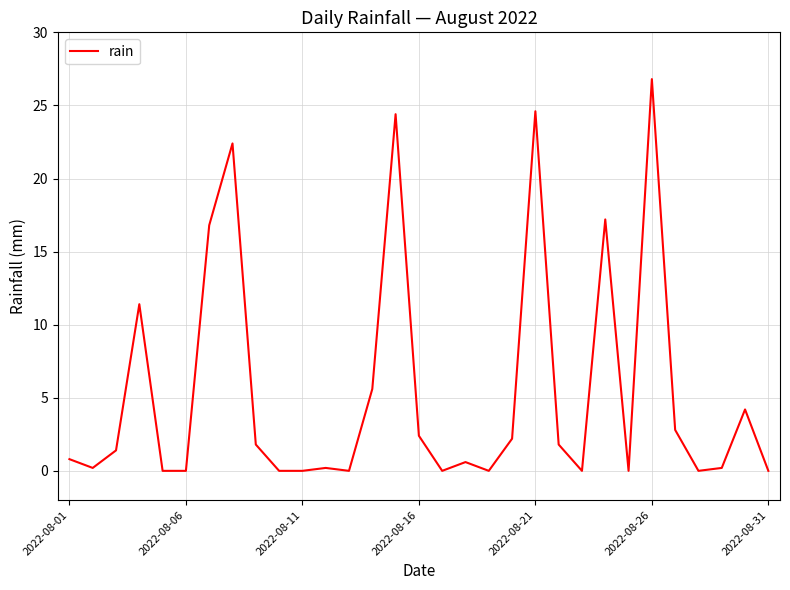

What is the average value?

5.4